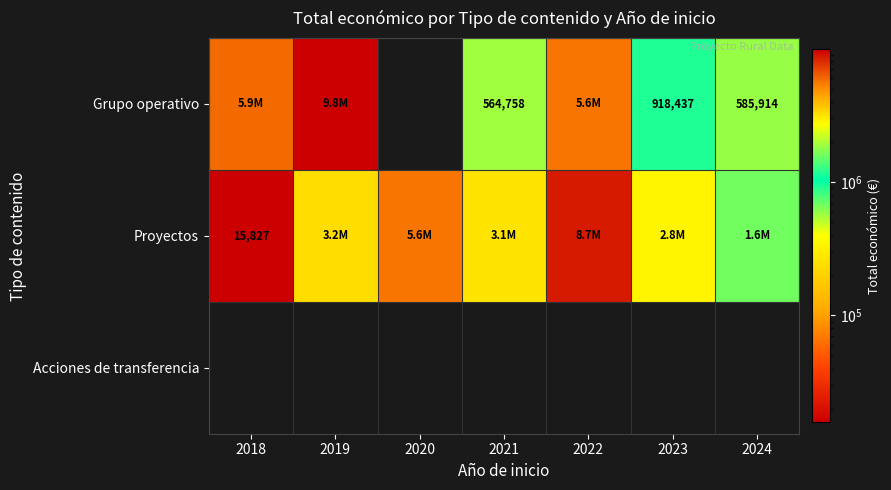

Is it true that Grupo operativo equals 585914 at 2024?

True